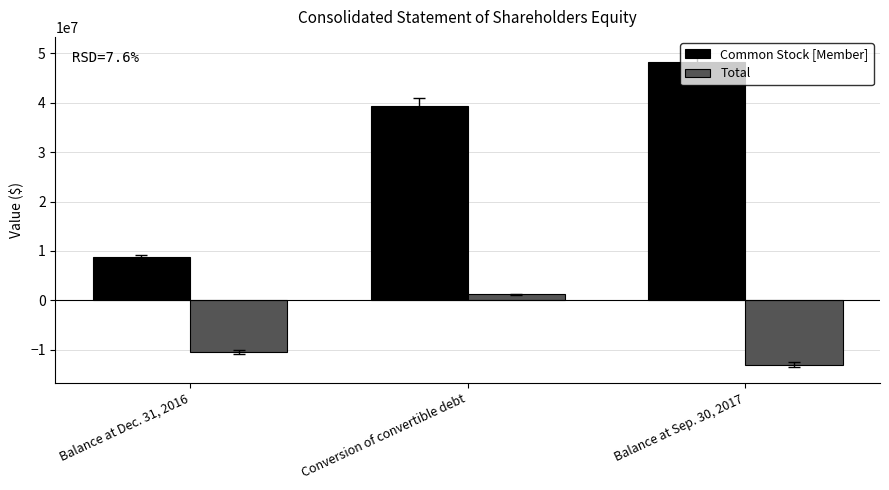

True or false: Total has a value of -13028550 at Balance at Sep. 30, 2017.

True